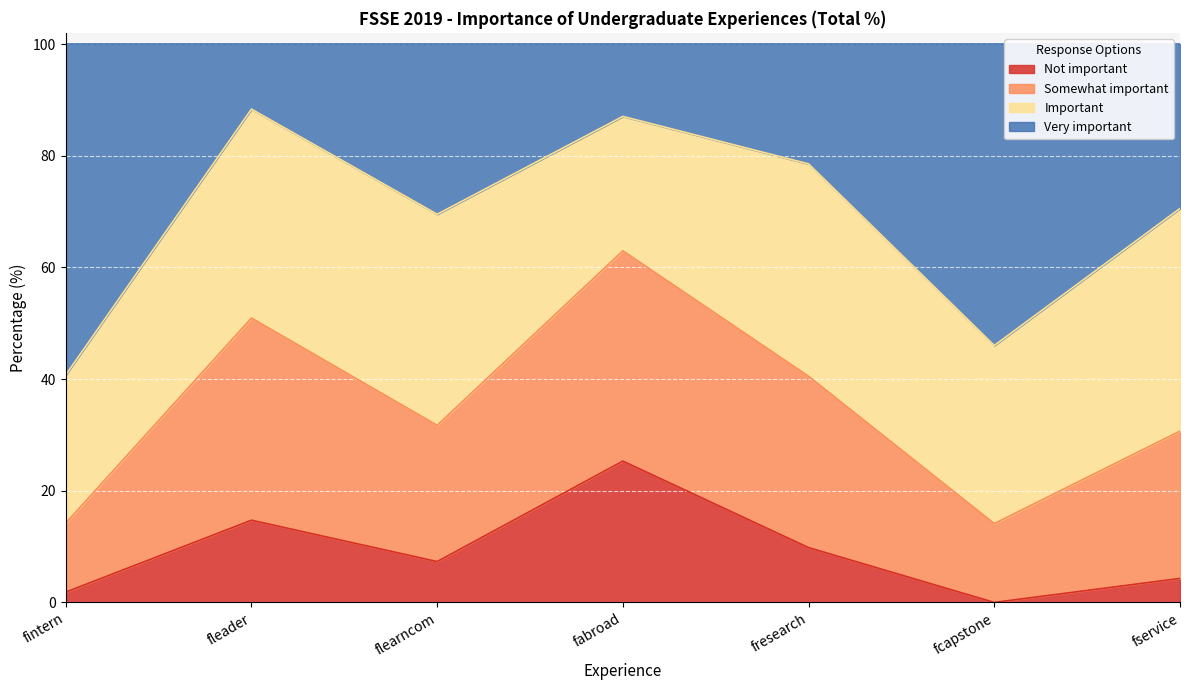

What value does the Not important series have at fabroad?

25.3